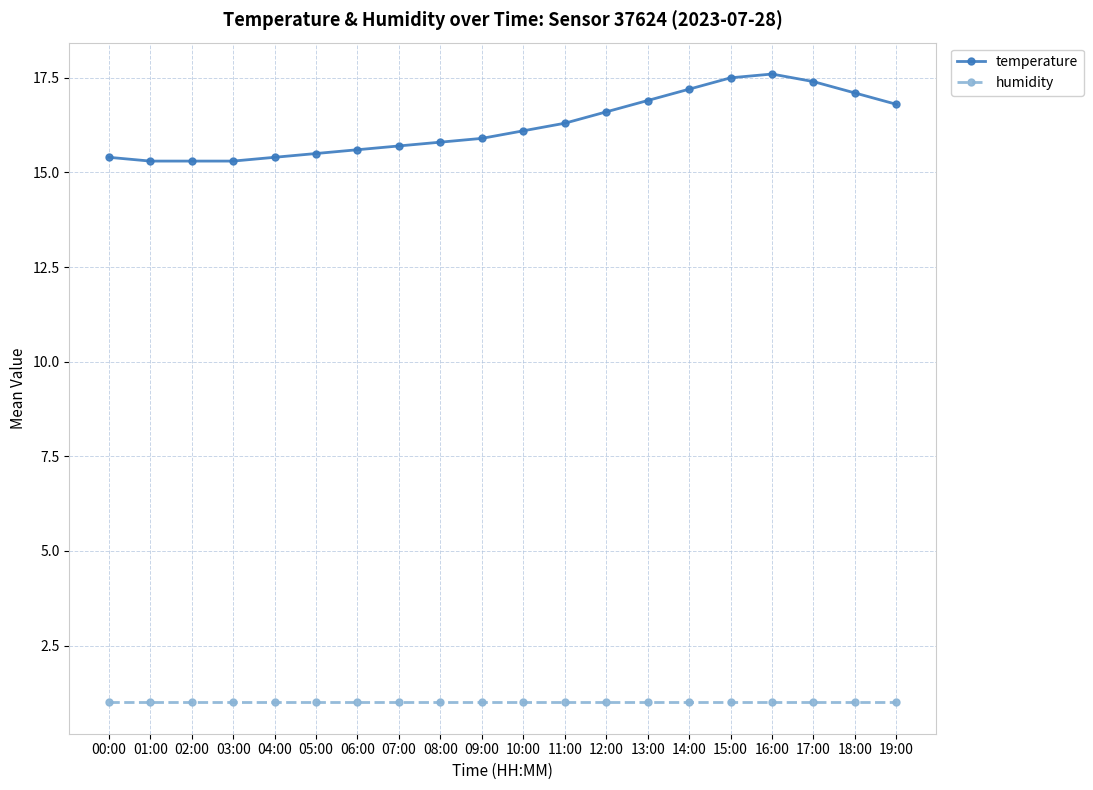

Which series changed the most between 08:00 and 11:00?

temperature